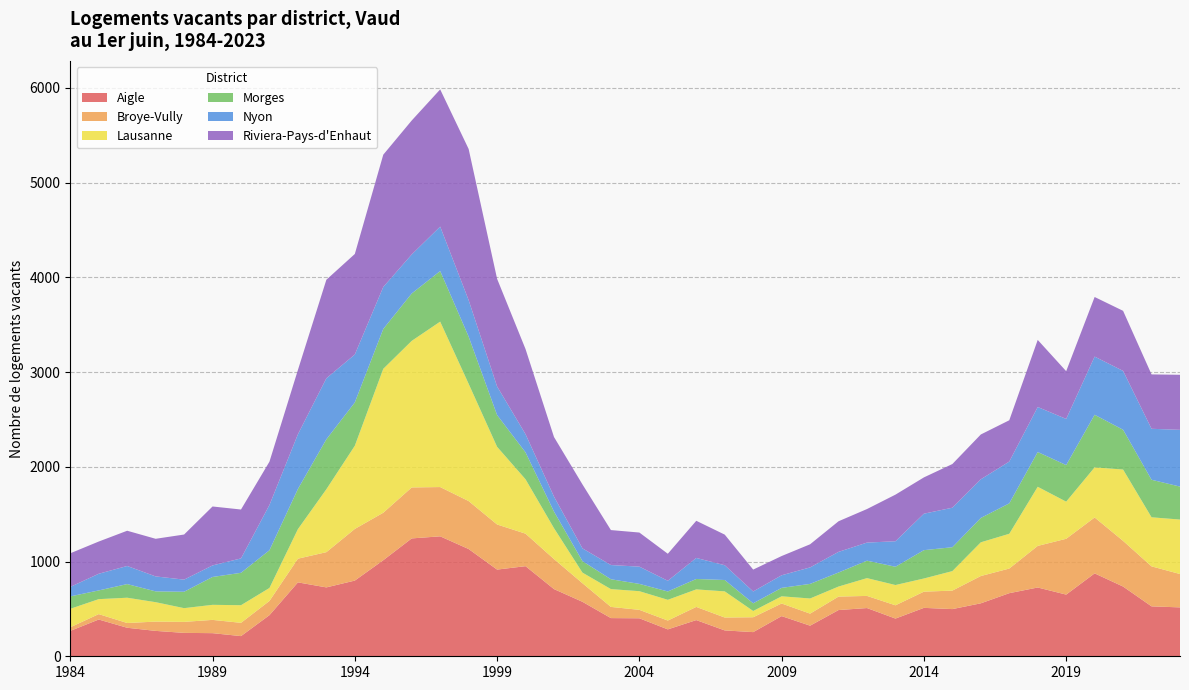

Reading left to right, transcribe all the data shown in this chart.

Aigle: 268	388	301	268	247	244	213	434	780	727	799	1014	1244	1266	1132	915	951	709	575	403	401	284	382	273	255	424	323	488	509	398	511	498	559	666	726	651	875	736	527	516
Broye-Vully: 38	57	50	98	116	140	140	150	250	372	545	501	538	520	506	476	343	317	196	118	89	93	139	136	157	133	127	142	128	140	171	195	288	260	439	589	590	482	422	352
Lausanne: 195	158	267	205	145	159	186	137	312	664	878	1519	1547	1746	1238	820	574	326	112	188	197	219	185	276	66	76	160	106	188	214	139	206	356	367	624	392	529	753	518	575
Morges: 131	92	144	114	173	294	342	398	424	527	457	421	500	534	498	335	284	175	121	104	77	88	110	120	81	89	154	148	184	193	299	252	257	321	367	386	555	420	396	348
Nyon: 100	176	191	158	128	122	152	478	577	644	506	443	412	469	385	302	192	158	135	150	182	113	222	156	125	133	174	218	191	269	385	417	408	441	475	487	614	621	538	599
Riviera-Pays-d'Enhaut: 355	340	372	397	476	622	516	457	679	1040	1061	1396	1414	1448	1595	1136	898	629	675	369	360	285	392	323	231	203	244	323	354	492	383	461	473	436	708	504	629	634	574	581